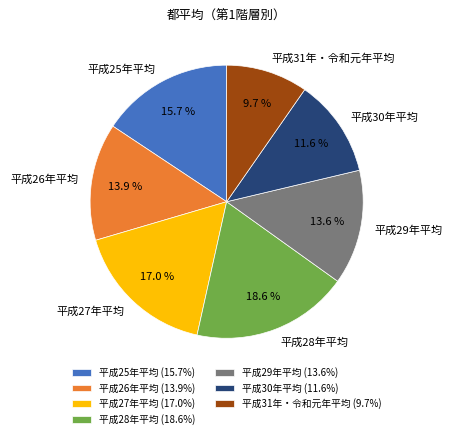

Do 平成27年平均 and 平成30年平均 together represent more than half of the pie?

No